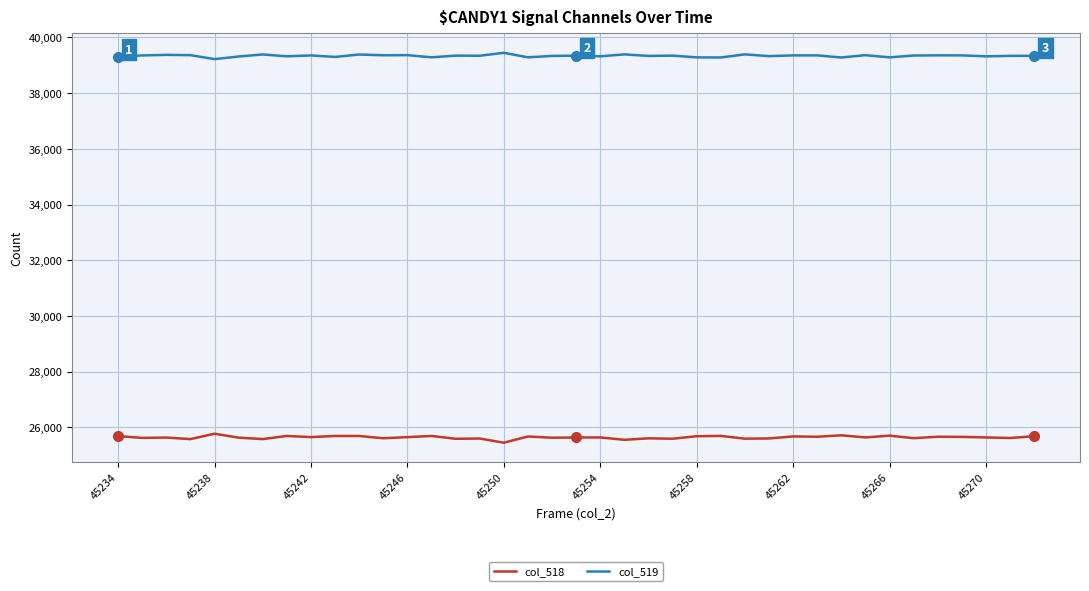

What is the maximum value for col_519?

39447